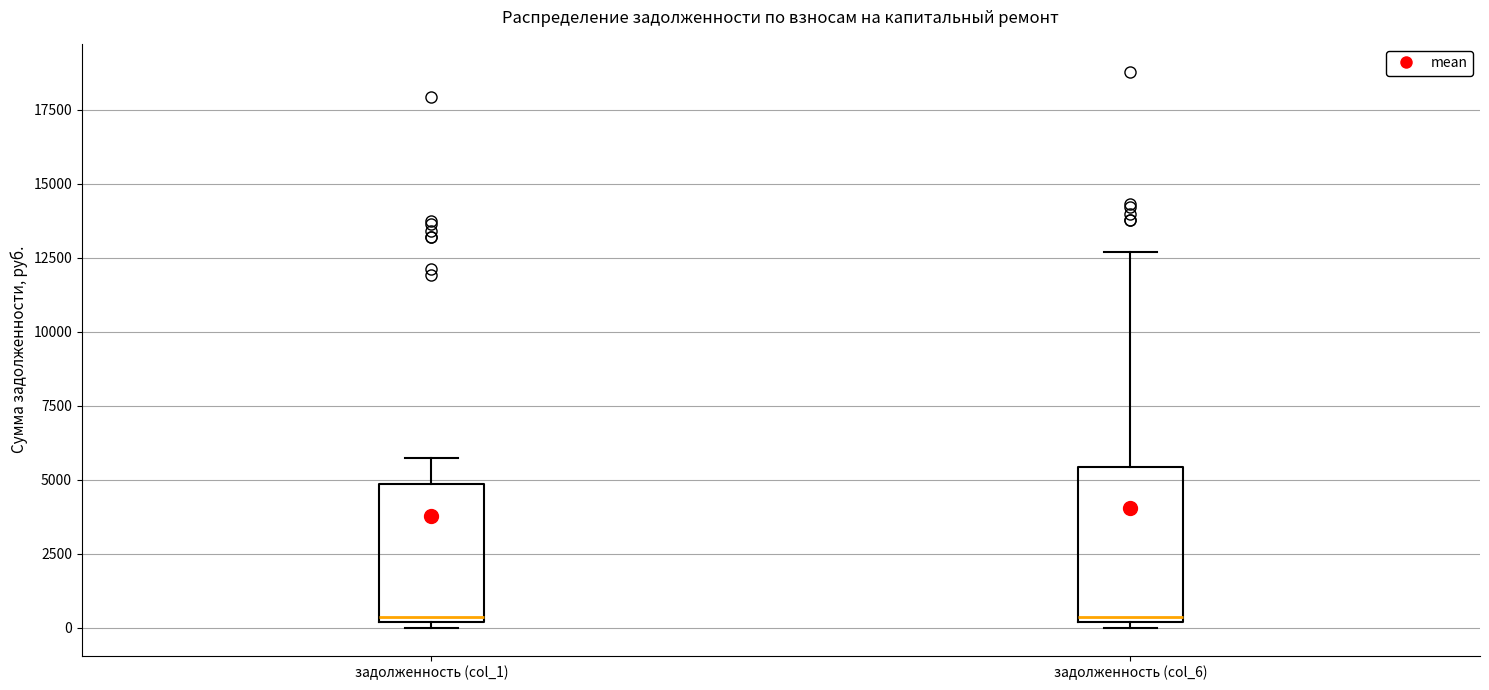

Reading left to right, transcribe this box plot: for each box, give where its median line is, the range the box spans, and where its two whiskers end, as read against the y-axis. The values are not printed on the chart, so give them approximately, as read against the axis.

задолженность (col_1): median 500, box 0 to 5000, whiskers 0 (just below the box's lower edge) to 5500
задолженность (col_6): median 500, box 0 to 5500, whiskers 0 (just below the box's lower edge) to 12500